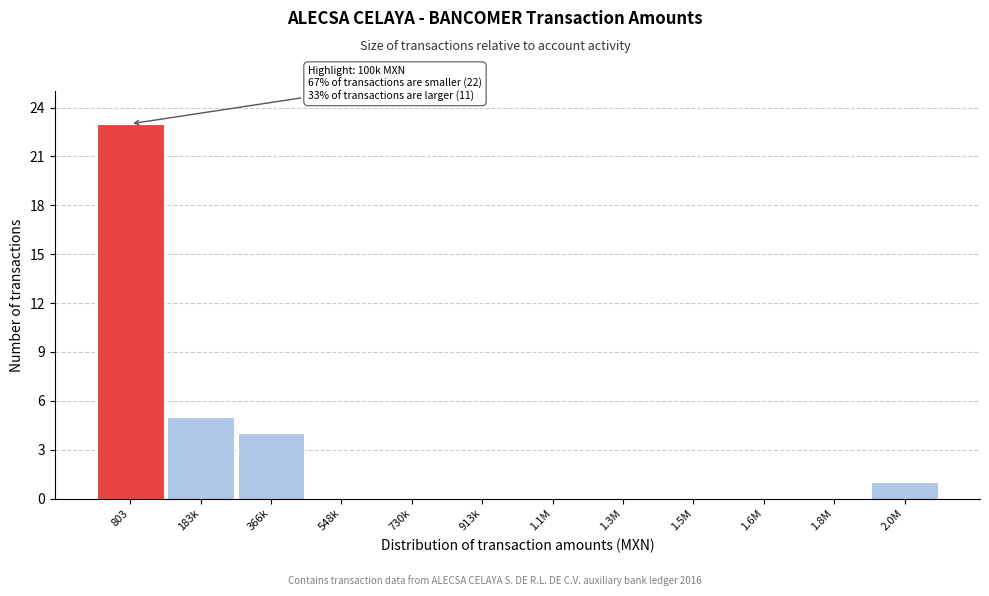

Reading left to right, transcribe all the data shown in this chart.

803=23	183k=5	366k=4	548k=0	730k=0	913k=0	1.1M=0	1.3M=0	1.5M=0	1.6M=0	1.8M=0	2.0M=1